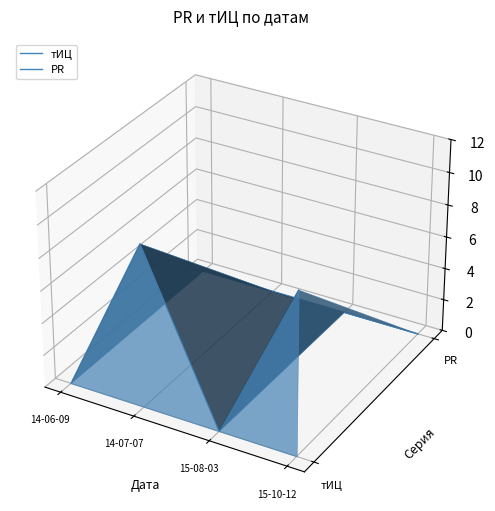

How many data points does each series have?

4